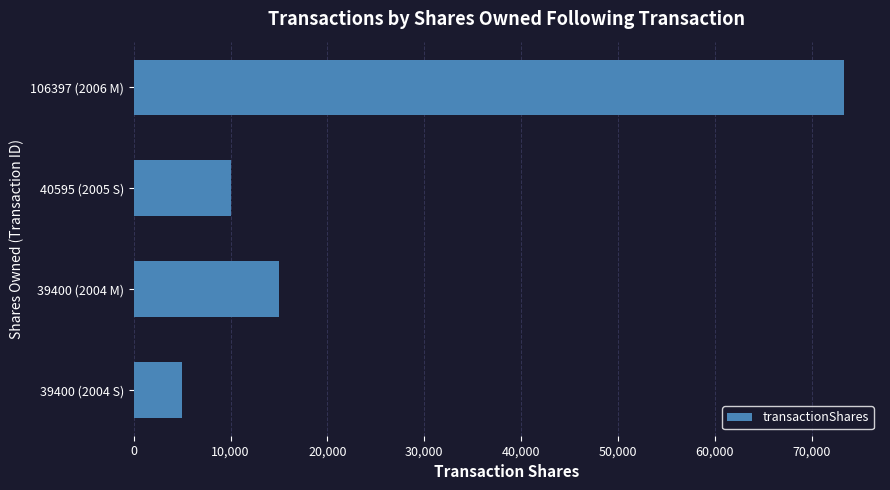

What is the label of the 3rd bar from the top?

39400 (2004 M)